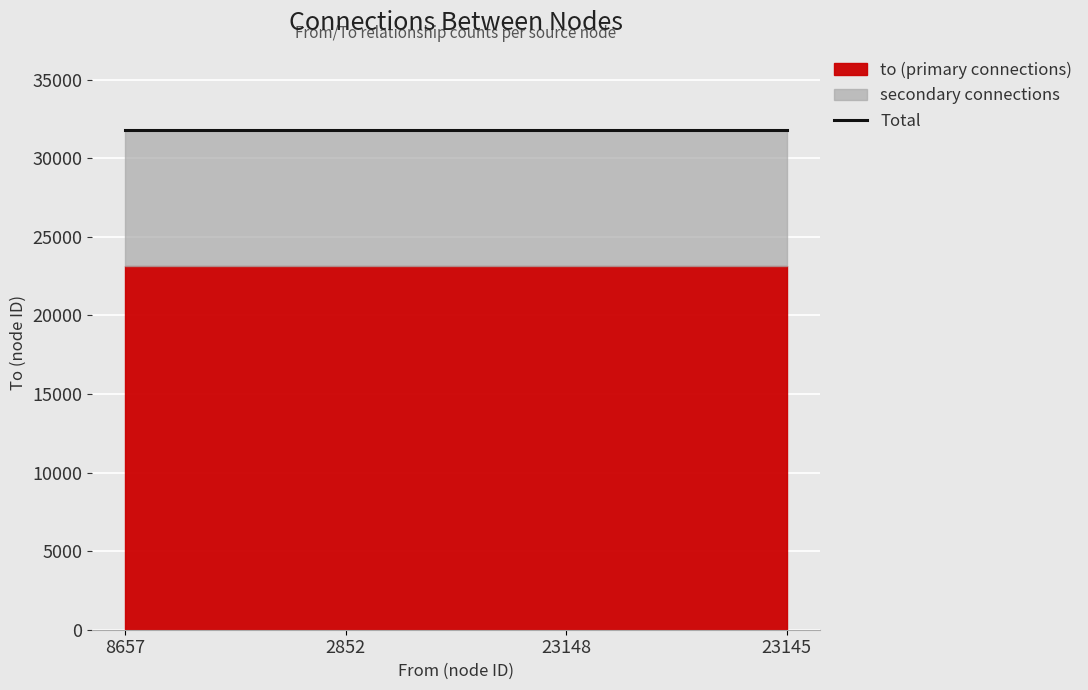

Rank the categories by to value from highest to lowest.

8657, 2852, 23148, 23145